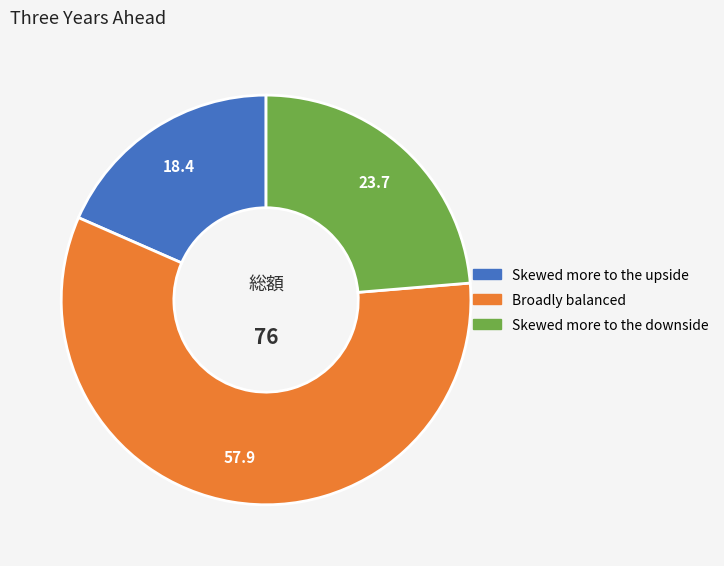

True or false: Skewed more to the downside accounts for 24% of the total.

True